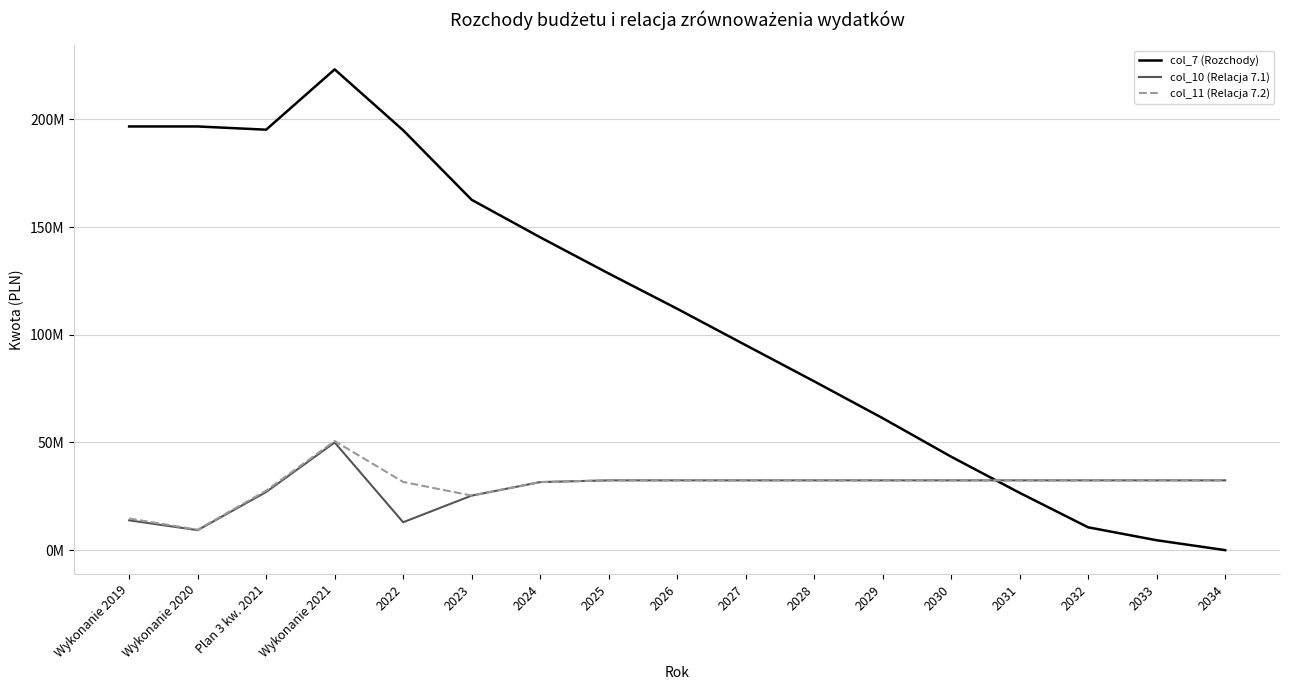

Reading right to left, list all the values displayed in this chart.

col_7 (Rozchody): 2034=0.0	2033=4592000.0	2032=10592000.0	2031=26600000.0	2030=43388000.0	2029=61288000.0	2028=78392000.0	2027=95196000.0	2026=112100000.0	2025=128488000.0	2024=145292000.0	2023=162696000.0	2022=194988000.0	Wykonanie 2021=223259000.0	Plan 3 kw. 2021=195259000.0	Wykonanie 2020=196759000.0	Wykonanie 2019=196759000.0
col_10 (Relacja 7.1): 2034=32409465.0	2033=32409465.0	2032=32409465.0	2031=32409465.0	2030=32409465.0	2029=32409465.0	2028=32409465.0	2027=32409465.0	2026=32409465.0	2025=32409465.0	2024=31604715.0	2023=25325243.0	2022=12960495.1	Wykonanie 2021=50012153.6	Plan 3 kw. 2021=26997663.3	Wykonanie 2020=9286117.9	Wykonanie 2019=13844526.3
col_11 (Relacja 7.2): 2034=32409465.0	2033=32409465.0	2032=32409465.0	2031=32409465.0	2030=32409465.0	2029=32409465.0	2028=32409465.0	2027=32409465.0	2026=32409465.0	2025=32409465.0	2024=31604715.0	2023=25325243.0	2022=31665785.1	Wykonanie 2021=50662990.5	Plan 3 kw. 2021=27648500.2	Wykonanie 2020=9478787.3	Wykonanie 2019=14708738.1